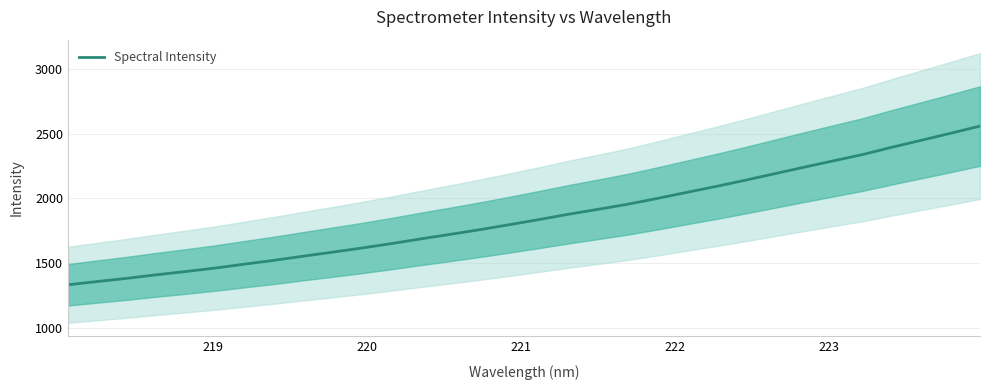

What is the minimum value shown in the chart?

1334.0